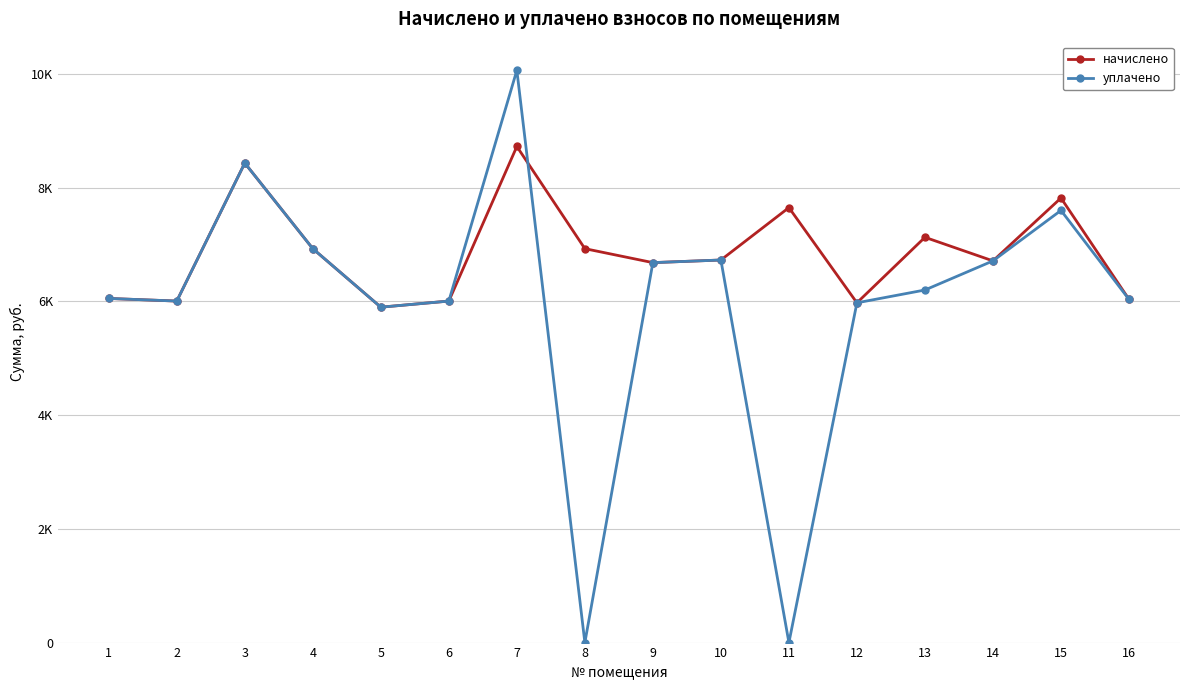

What are all the series names shown in the legend?

начислено, уплачено